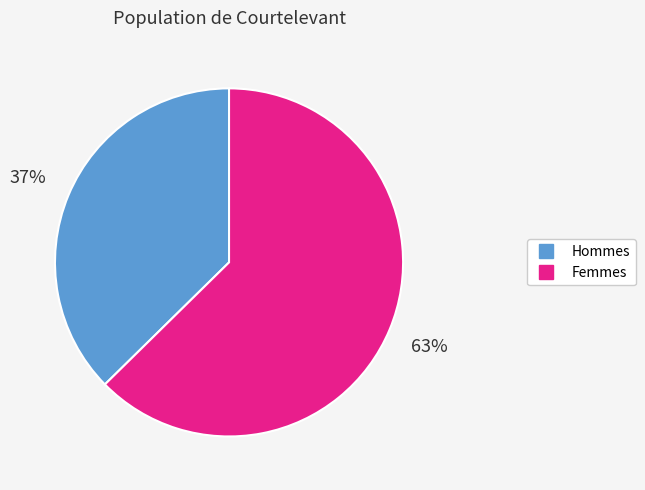

Is there any slice that represents more than half of the pie?

Yes